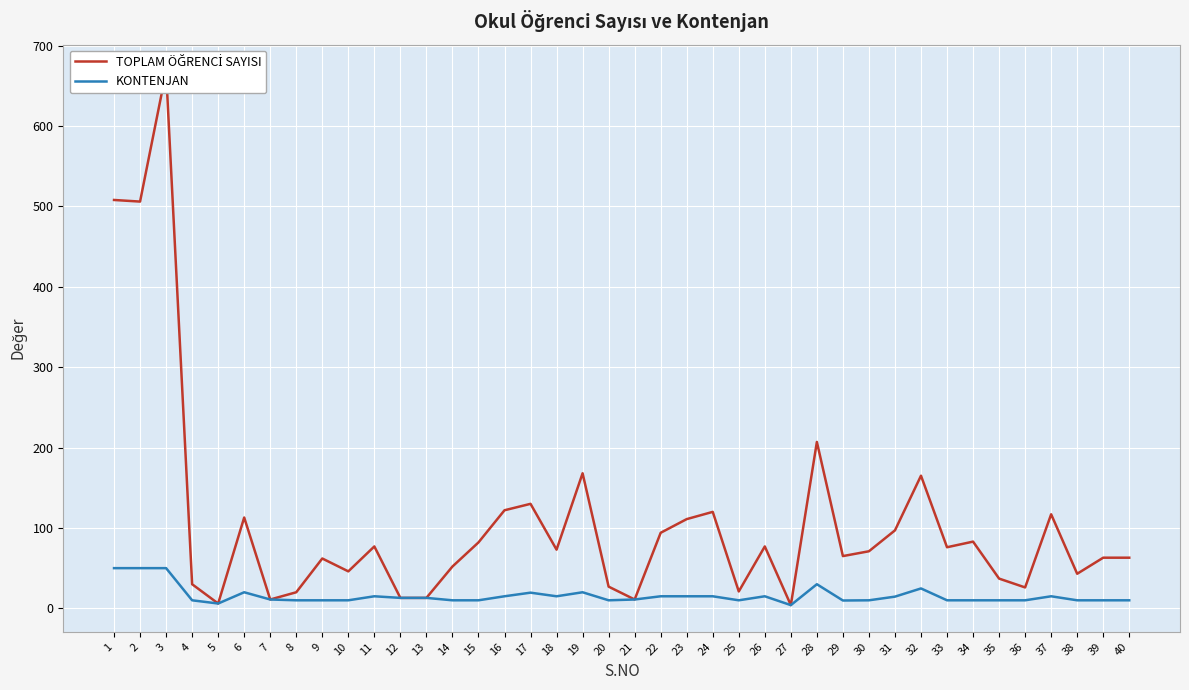

True or false: TOPLAM ÖĞRENCİ SAYISI and KONTENJAN intersect in this chart.

False